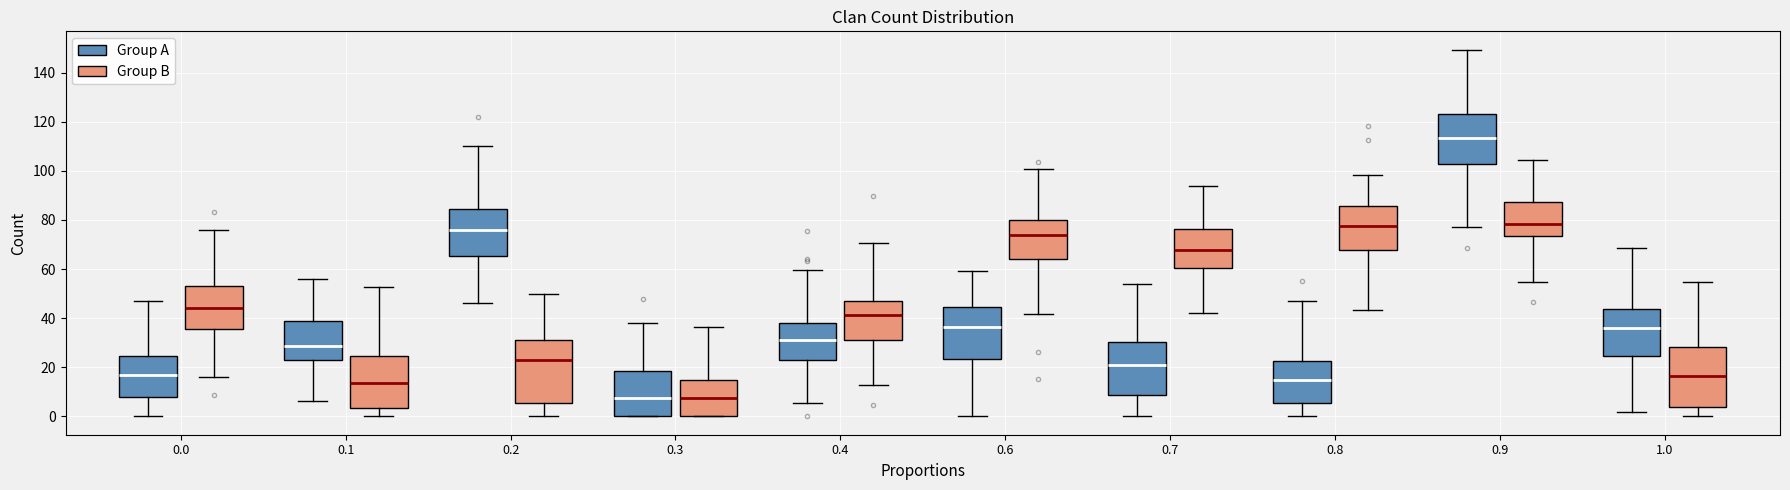

Where does the median line of the box for 0.6 (Group A) sit on the y-axis? The values are not printed on the chart, so give them approximately, as read against the axis.

36